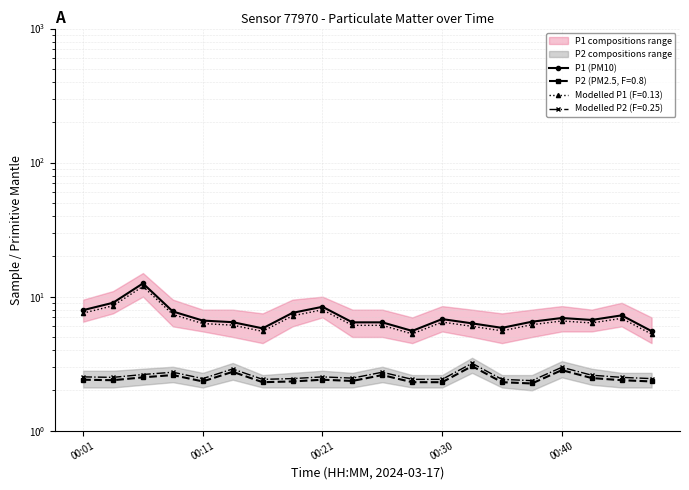

What is the value of the 3rd point from the left?

12.6